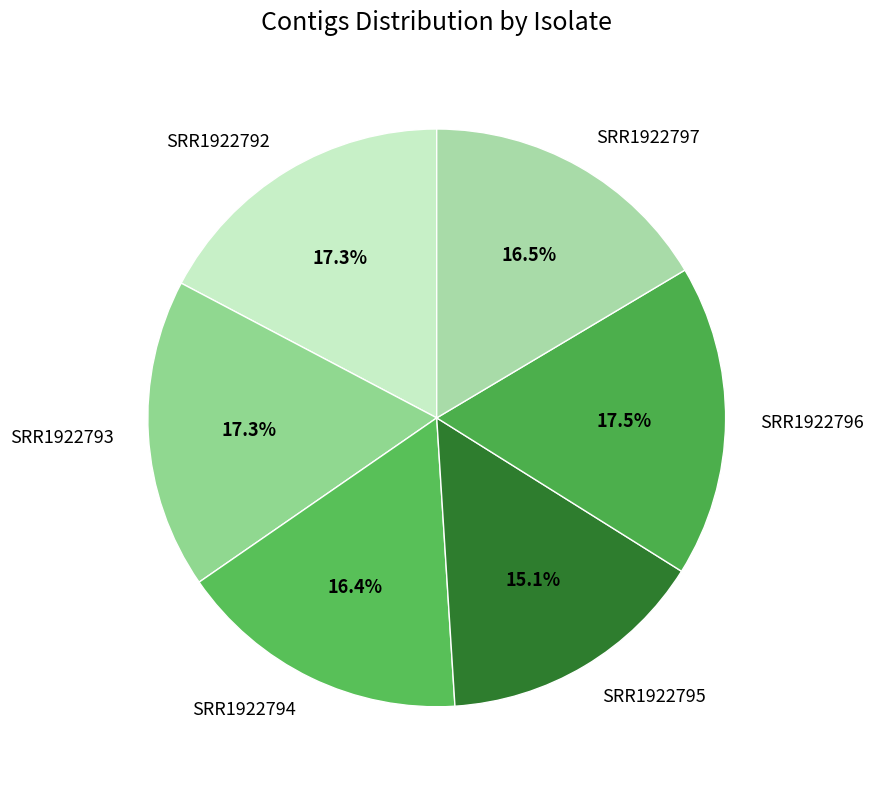

Which category has the smallest portion of the pie?

SRR1922795